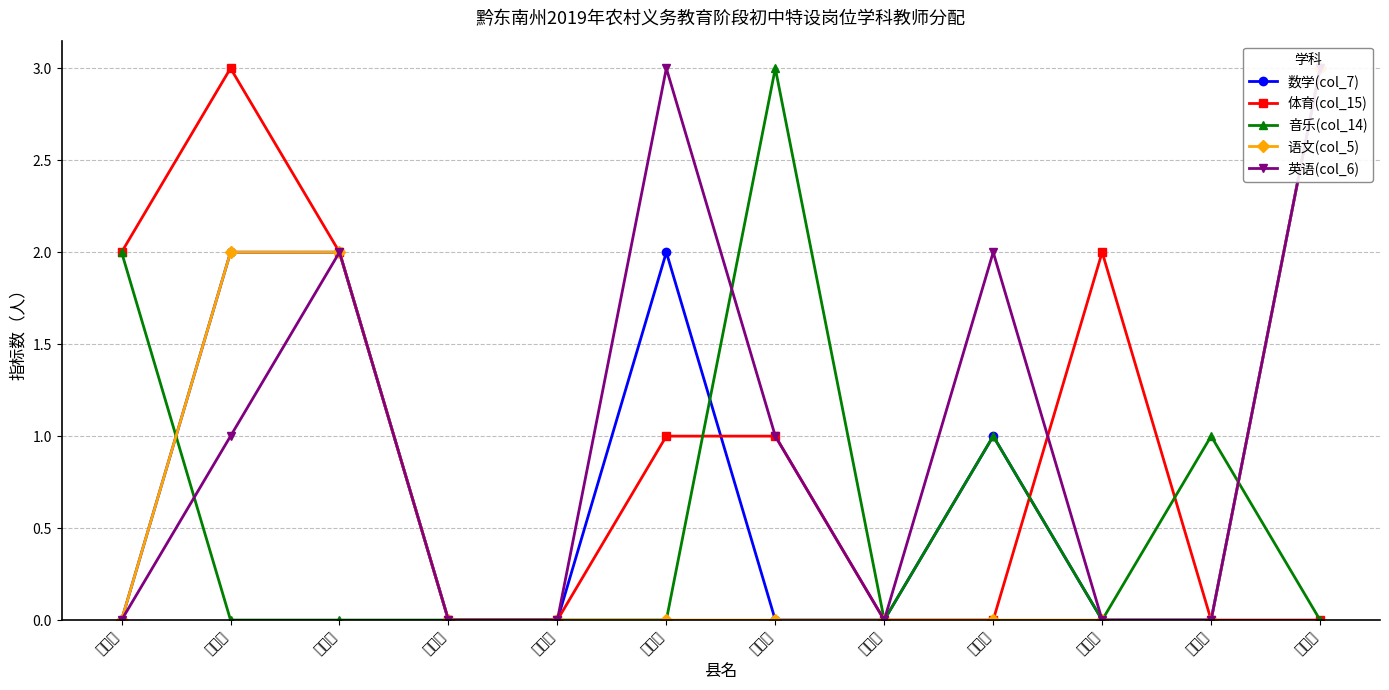

In 体育(col_15), how many points are higher than both neighbors (excluding endpoints)?

2